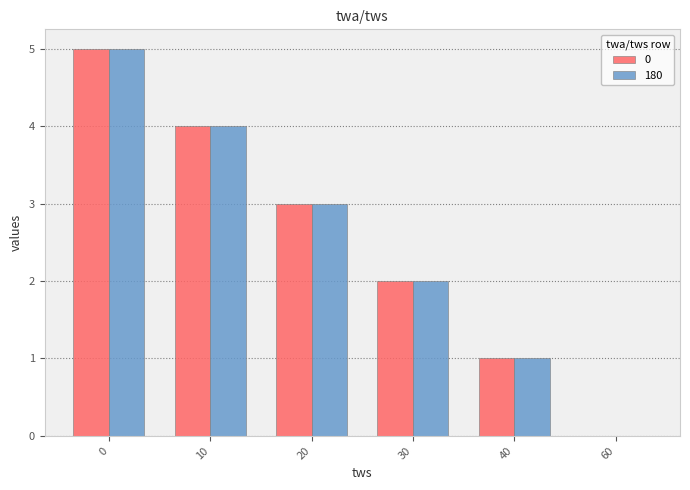

Reading right to left, list all the values displayed in this chart.

0: 60=0	40=1	30=2	20=3	10=4	0=5
180: 60=0	40=1	30=2	20=3	10=4	0=5